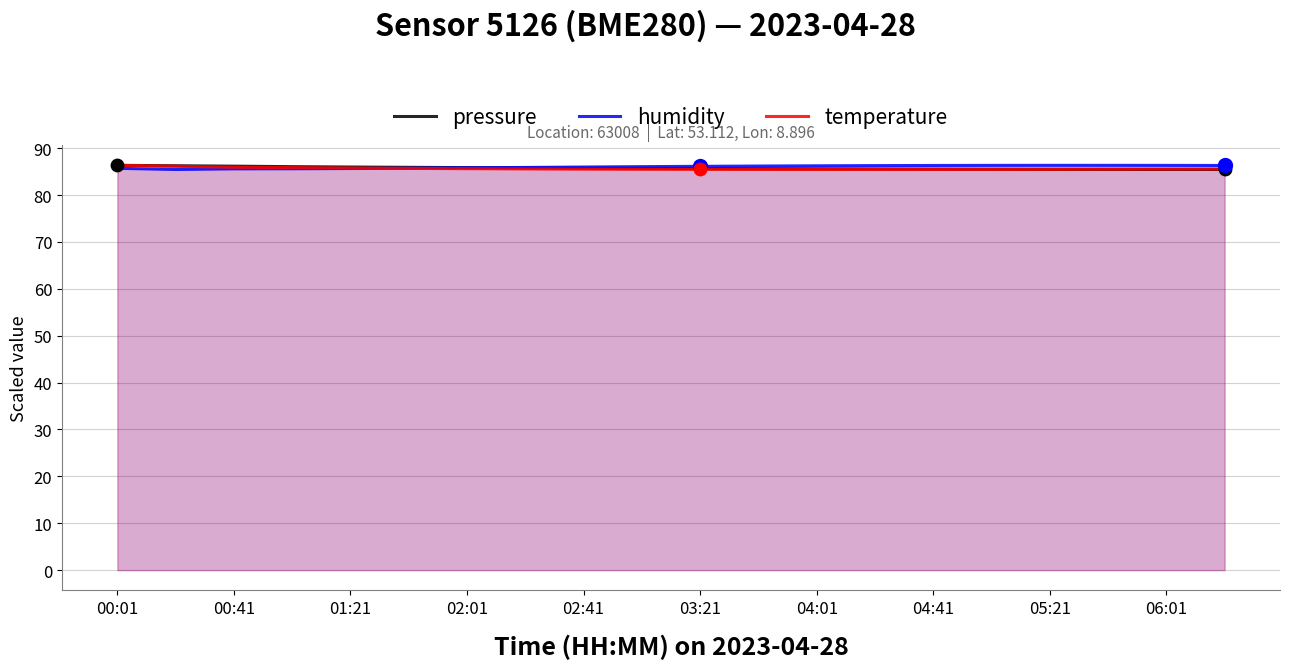

At which category is the sum across all series the highest?

00:01